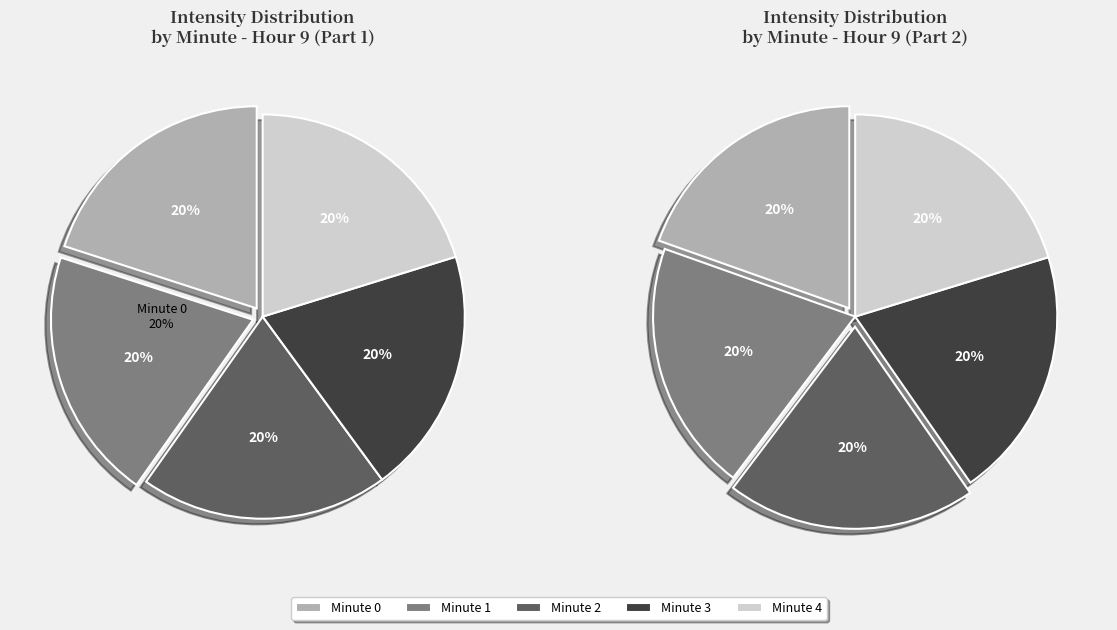

How much of the chart is everything except Hour 9, Minute 0?

80.0%